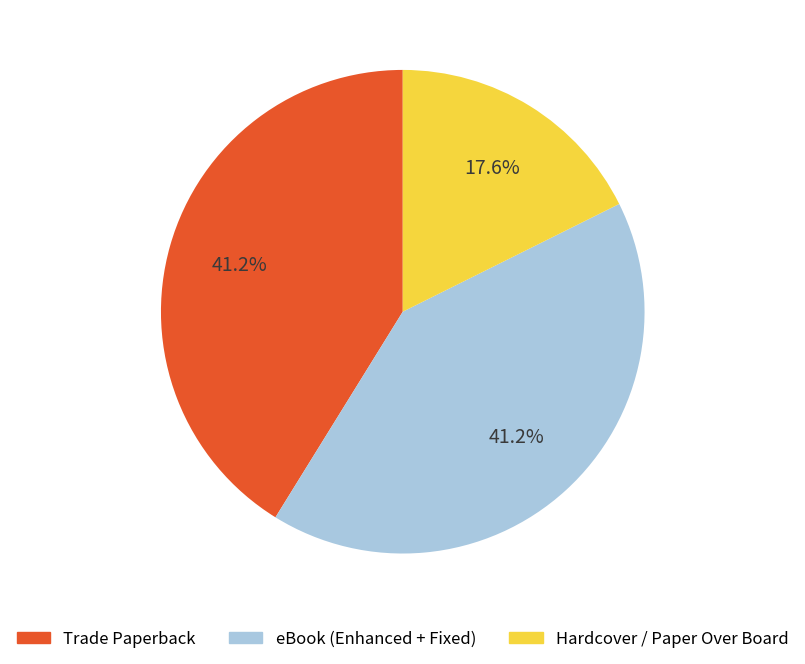

Does any single category account for the majority?

No